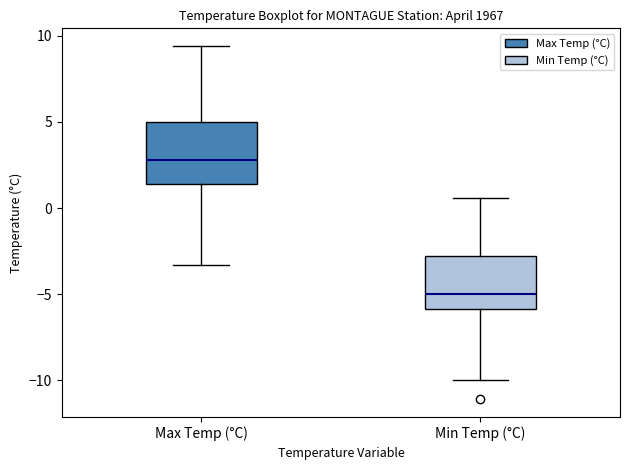

Reading left to right, read every box against the y-axis: the position of its median line, the range the box covers, and the ends of its whiskers. The values are not printed on the chart, so give them approximately, as read against the axis.

Max Temp (°C): median 3.0, box 1.5 to 5.0, whiskers -3.5 to 9.5
Min Temp (°C): median -5.0, box -6.0 to -3.0, whiskers -10.0 to 0.5